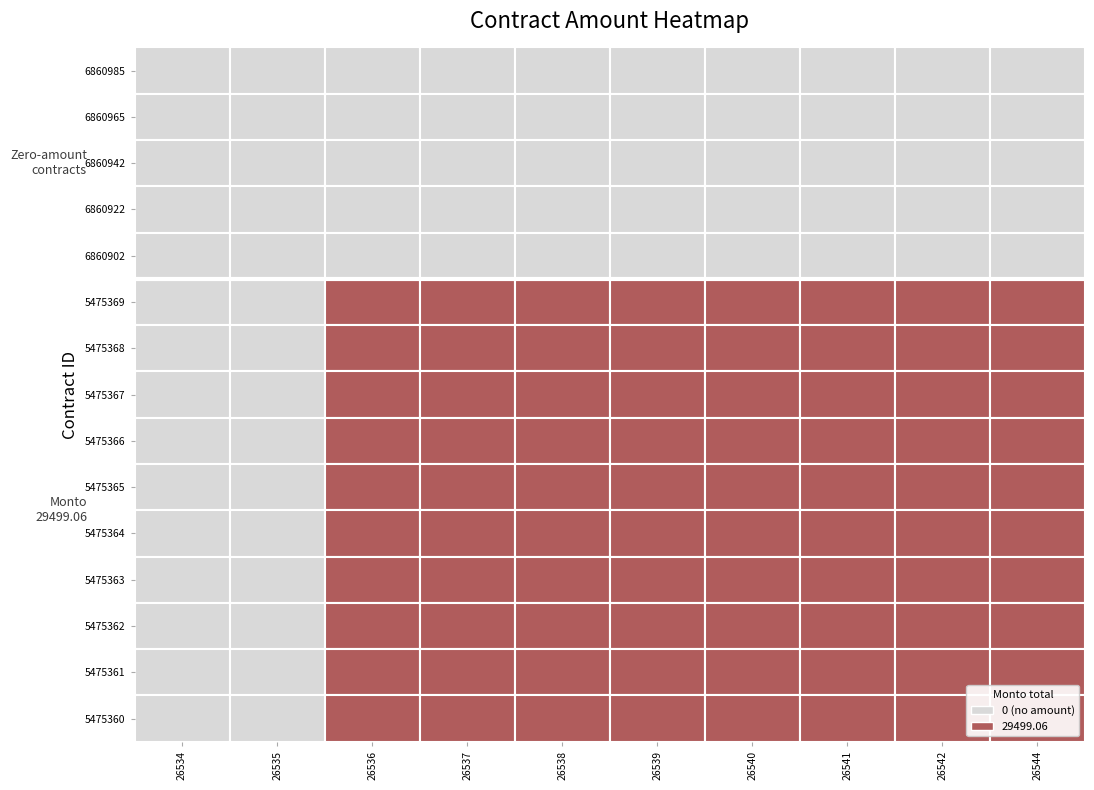

Which series changed the most between 5 and 6?

6860985